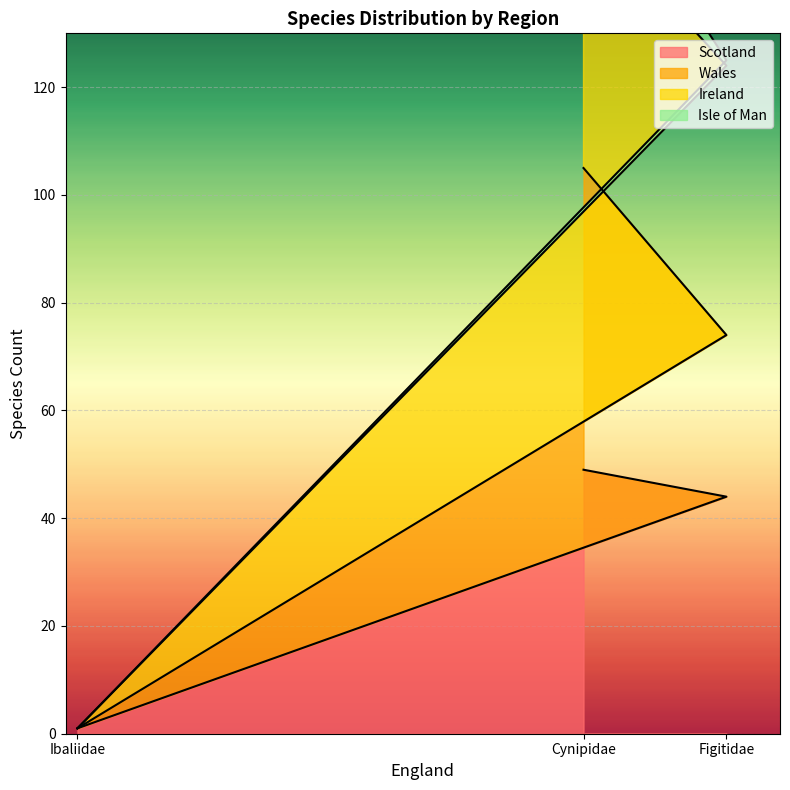

List the labels in order of Scotland value, largest first.

Cynipidae, Figitidae, Ibaliidae